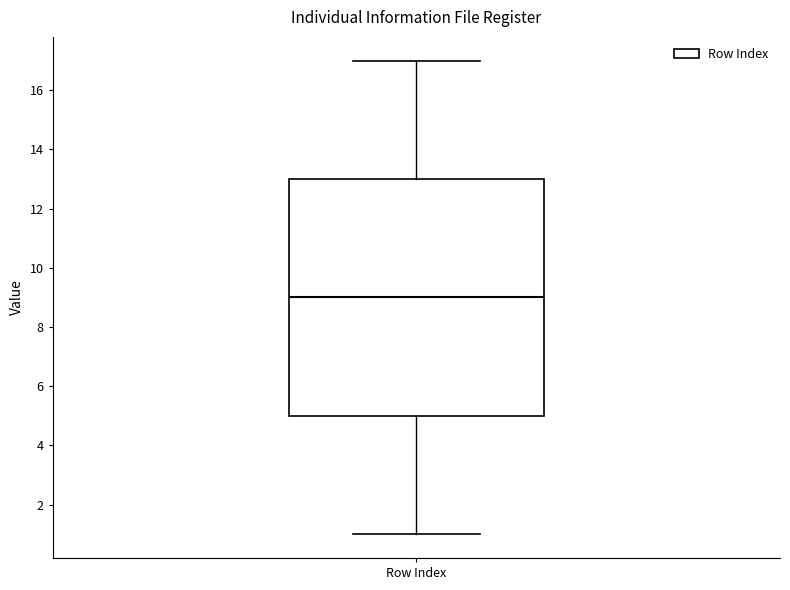

Read this box plot against the y-axis: the position of the median line, the range covered by the box, and the ends of both whiskers. The values are not printed on the chart, so give them approximately, as read against the axis.

median 9, box 5 to 13, whiskers 1 to 17